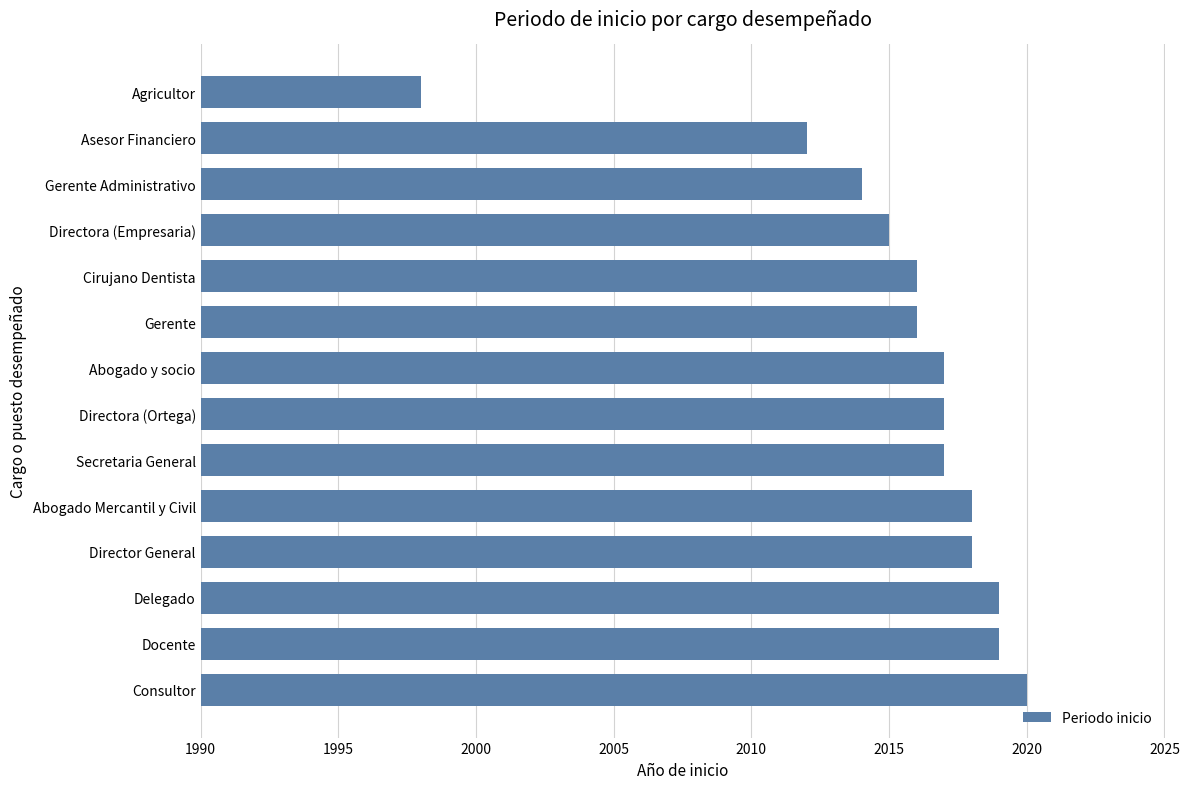

How many distinct data groups are displayed?

1